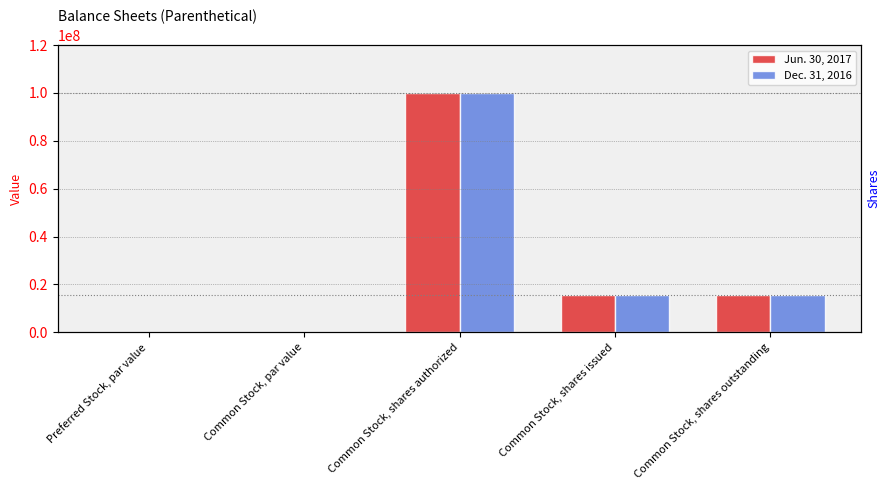

At which category is the sum across all series the highest?

Common Stock, shares authorized